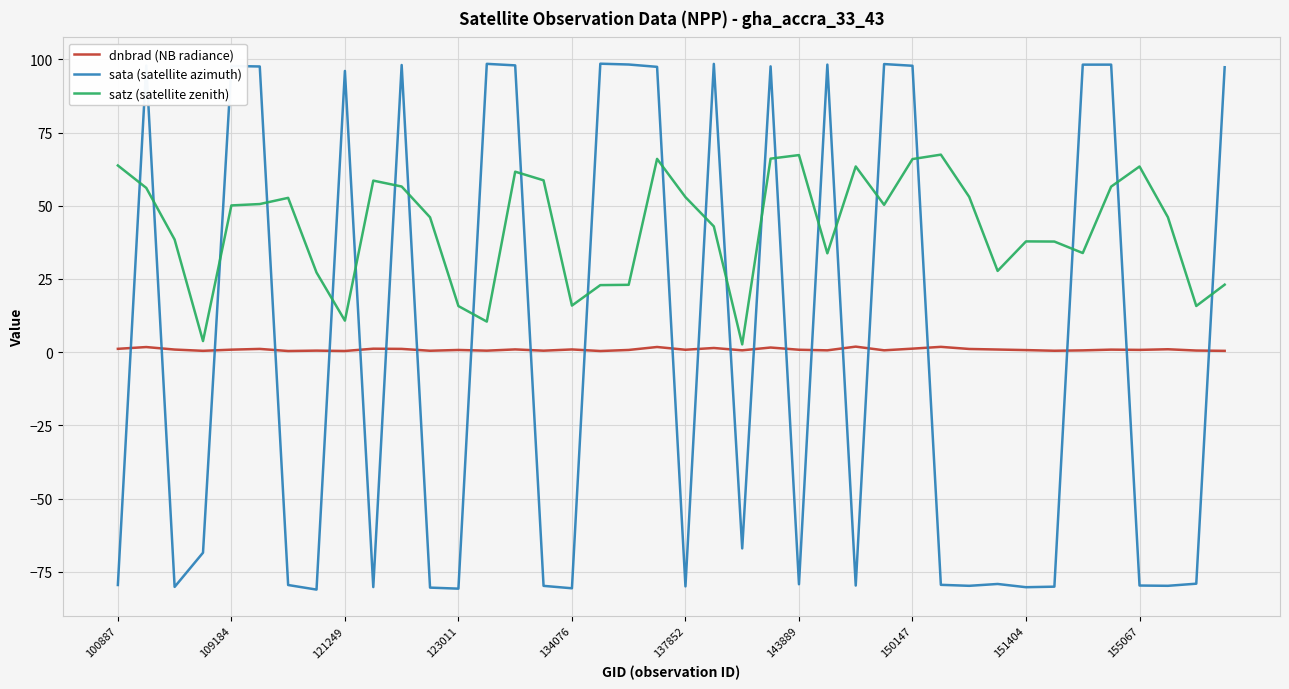

Which series has the largest total across all categories?

satz (satellite zenith)